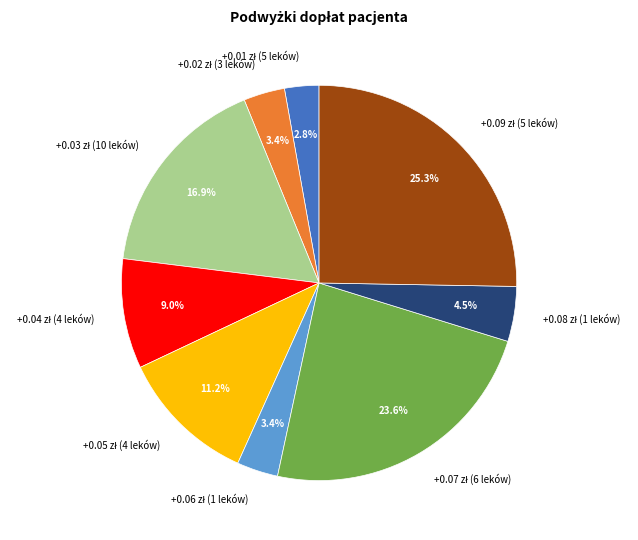

How many slices are in this pie chart?

9